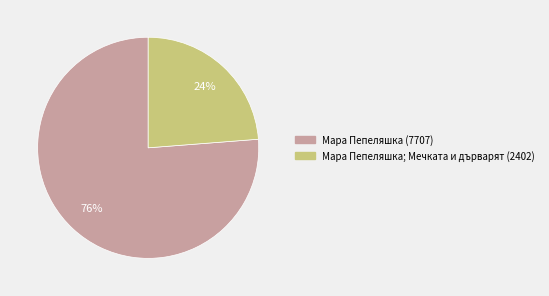

Which has a higher value, Мара Пепеляшка; Мечката и дърварят (2402) or Мара Пепеляшка (7707)?

Мара Пепеляшка (7707)